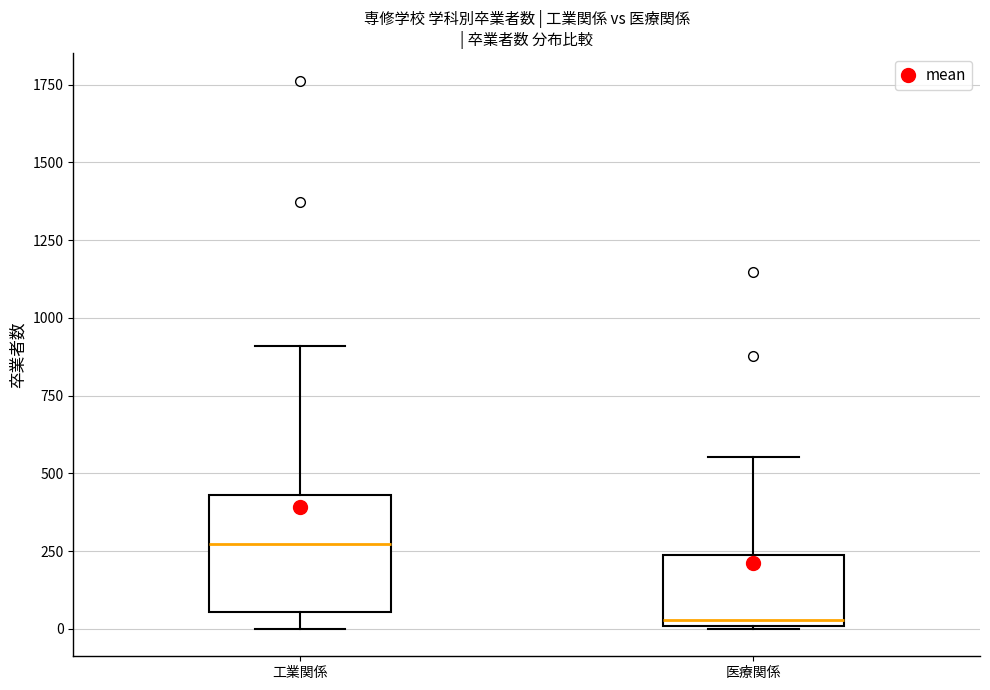

Which box has the lowest median line?

医療関係